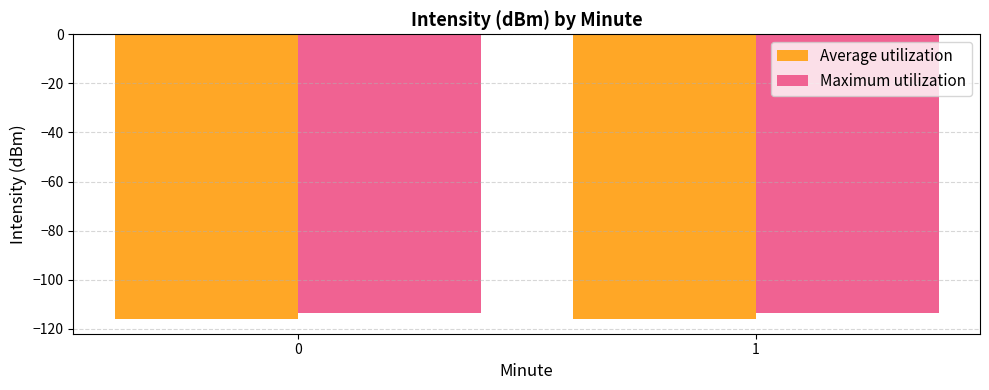

What are all the series names shown in the legend?

Average utilization, Maximum utilization